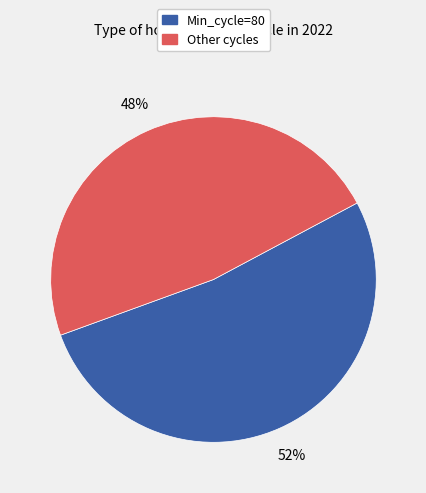

Does any single category account for the majority?

Yes